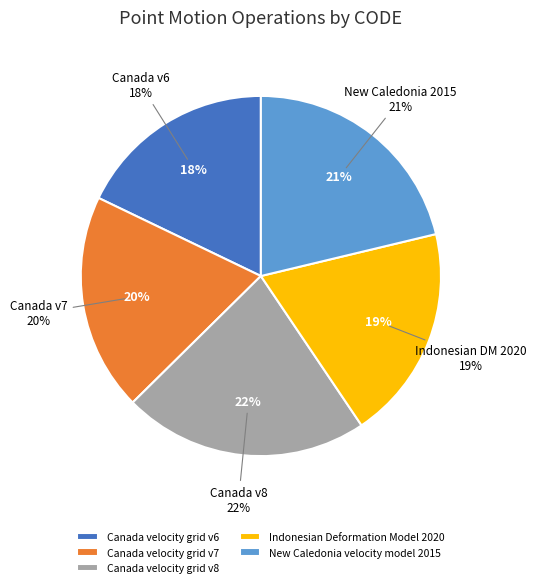

The Canada velocity grid v6 slice represents 18% of the pie. True or false?

True